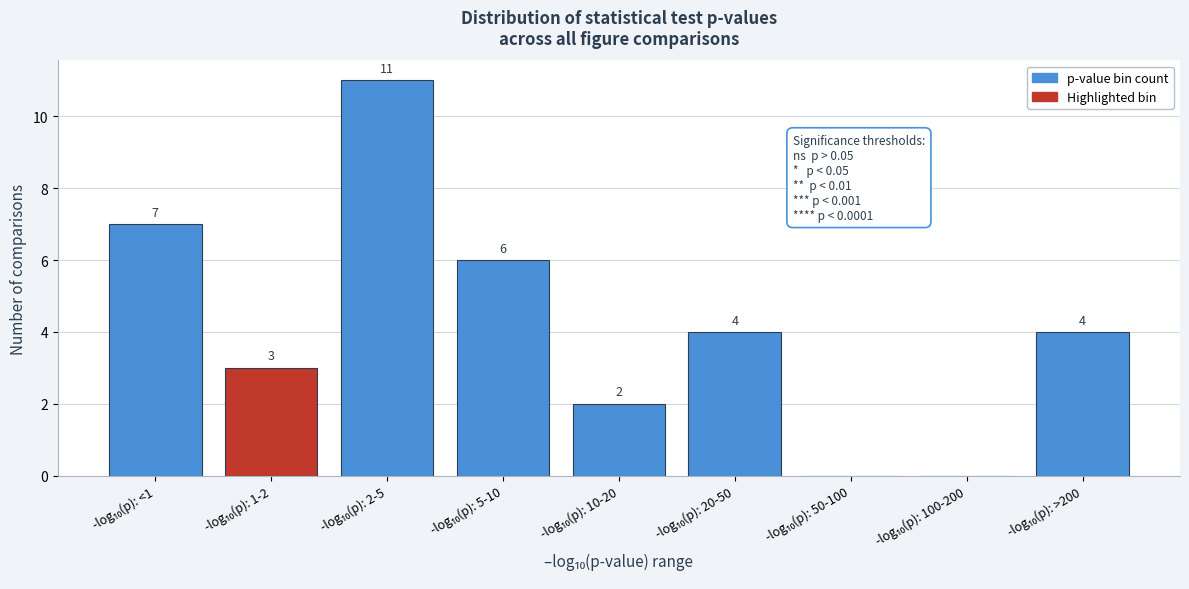

What is the greatest value displayed?

11